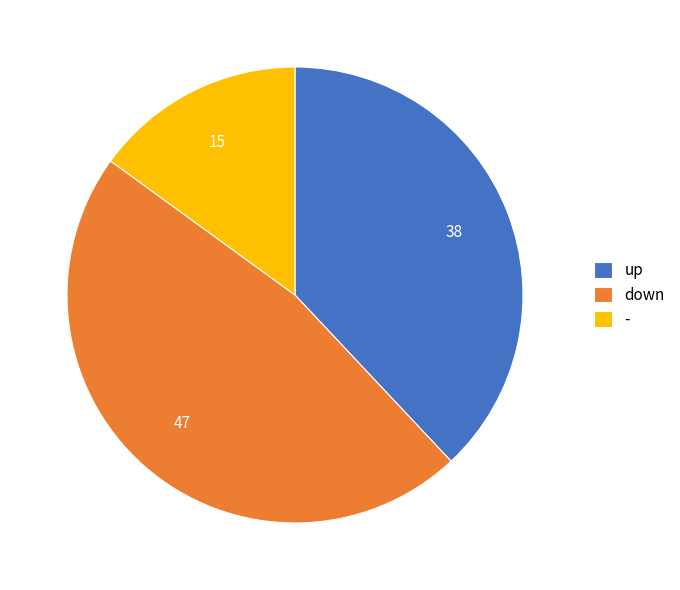

Between down and up, which is larger?

down